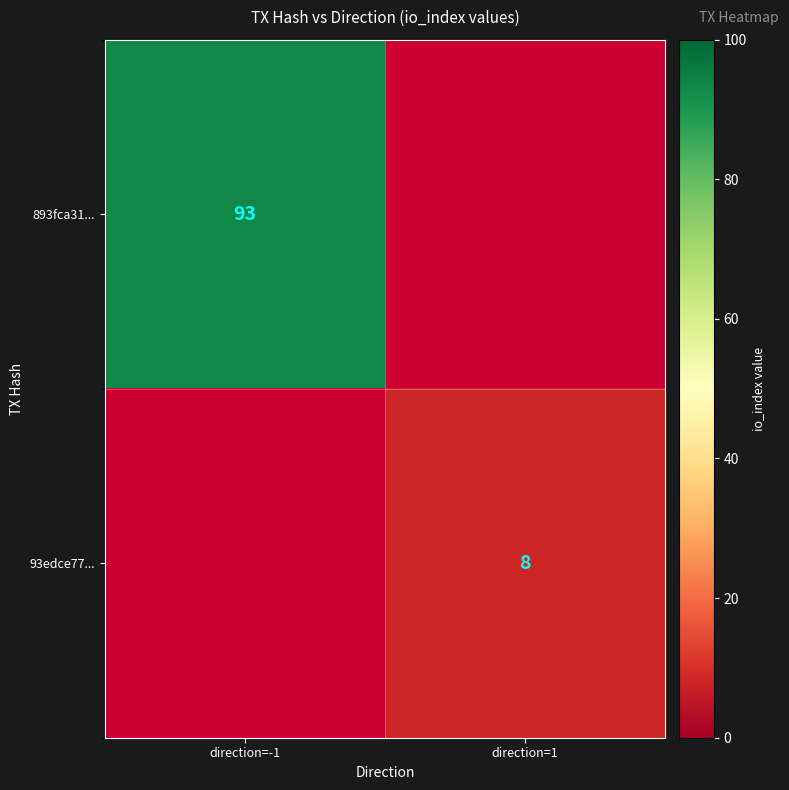

True or false: 893fca31... has a value of 93 at direction=-1.

True